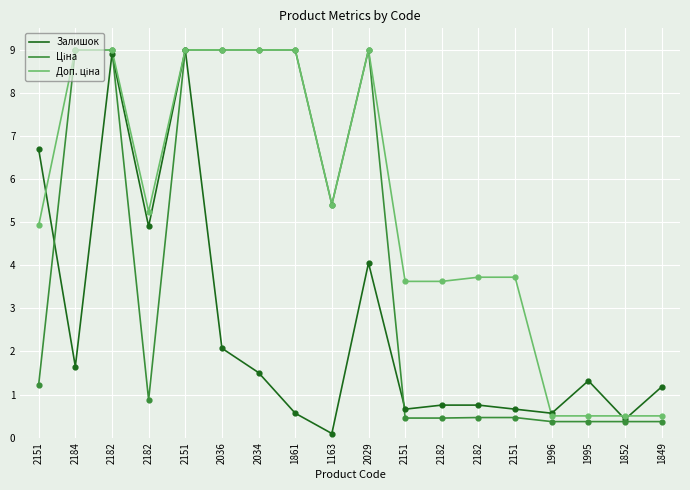

Is this an area chart (filled region under the line)?

No